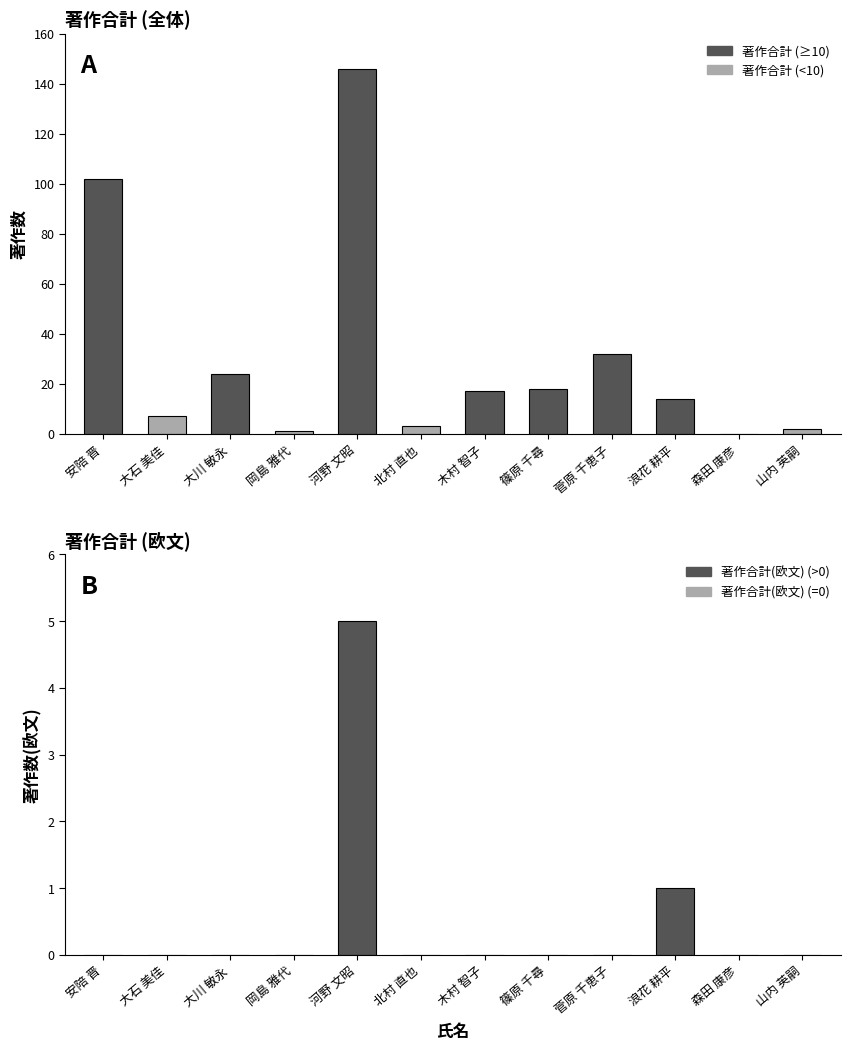

Rank the categories by 著作合計(欧文) value from highest to lowest.

河野 文昭, 浪花 耕平, 安陪 晋, 大石 美佳, 大川 敏永, 岡島 雅代, 北村 直也, 木村 智子, 篠原 千尋, 菅原 千恵子, 森田 康彦, 山内 英嗣